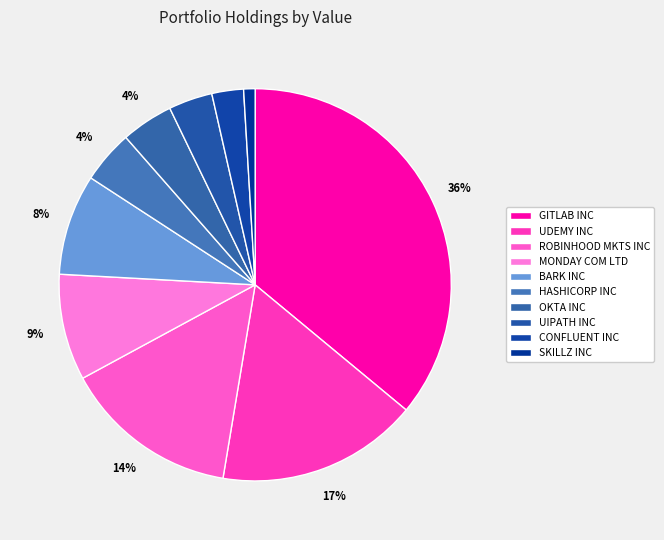

How many slices are in this pie chart?

10